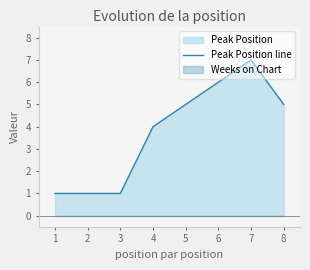

How many lines are shown in the chart?

1